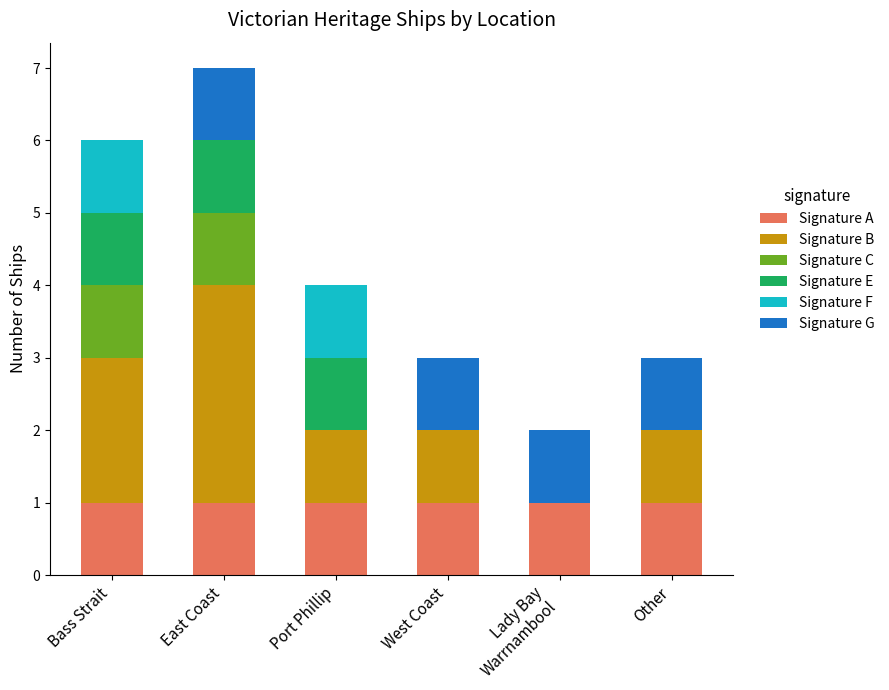

What is the total value across all series at Bass Strait?

6